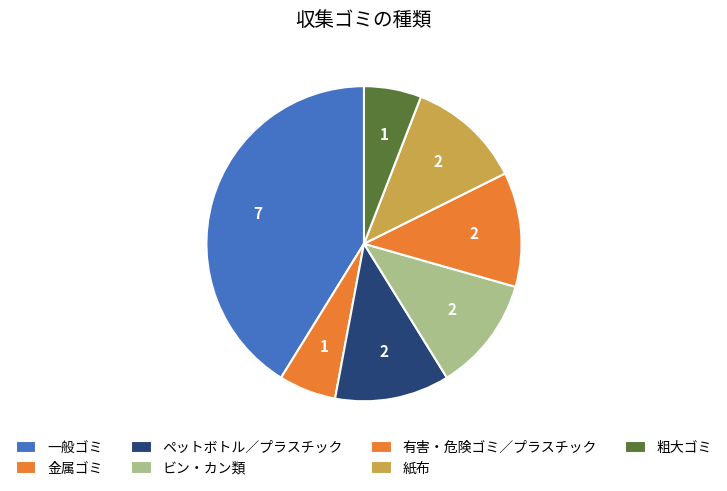

Which slice is the largest?

一般ゴミ